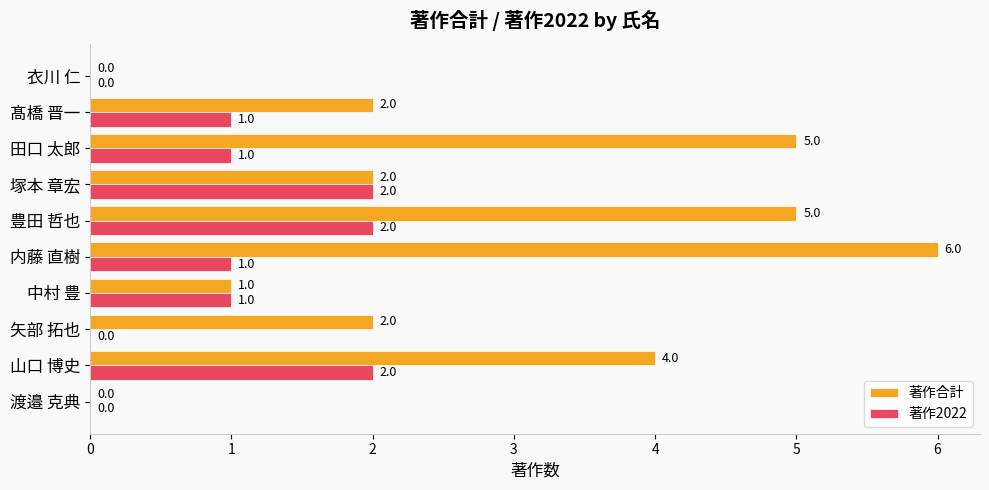

Is it true that 著作合計 equals 2 at 矢部 拓也?

True